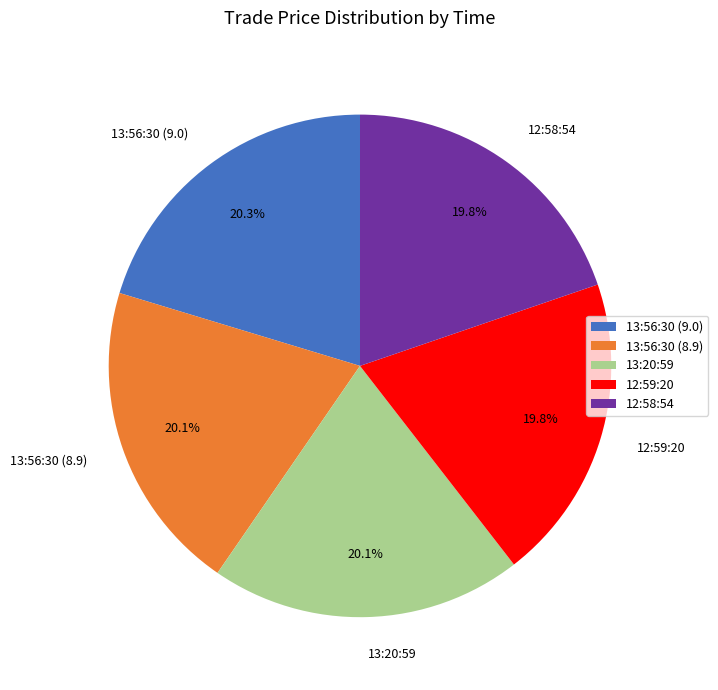

What percentage is the 12:59:20 slice, to the nearest percent?

20%